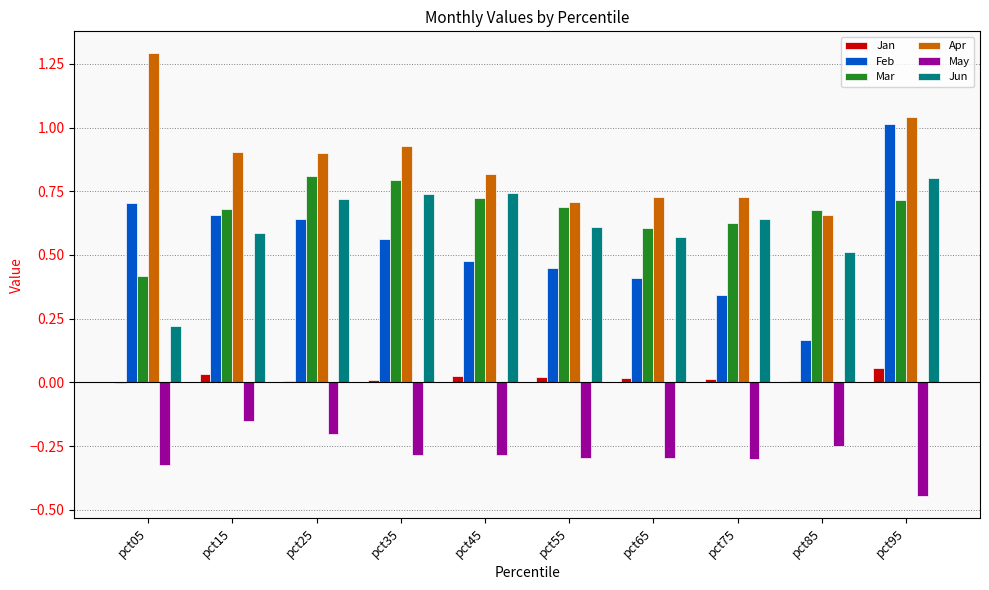

What is the highest value of the Mar series?

0.8